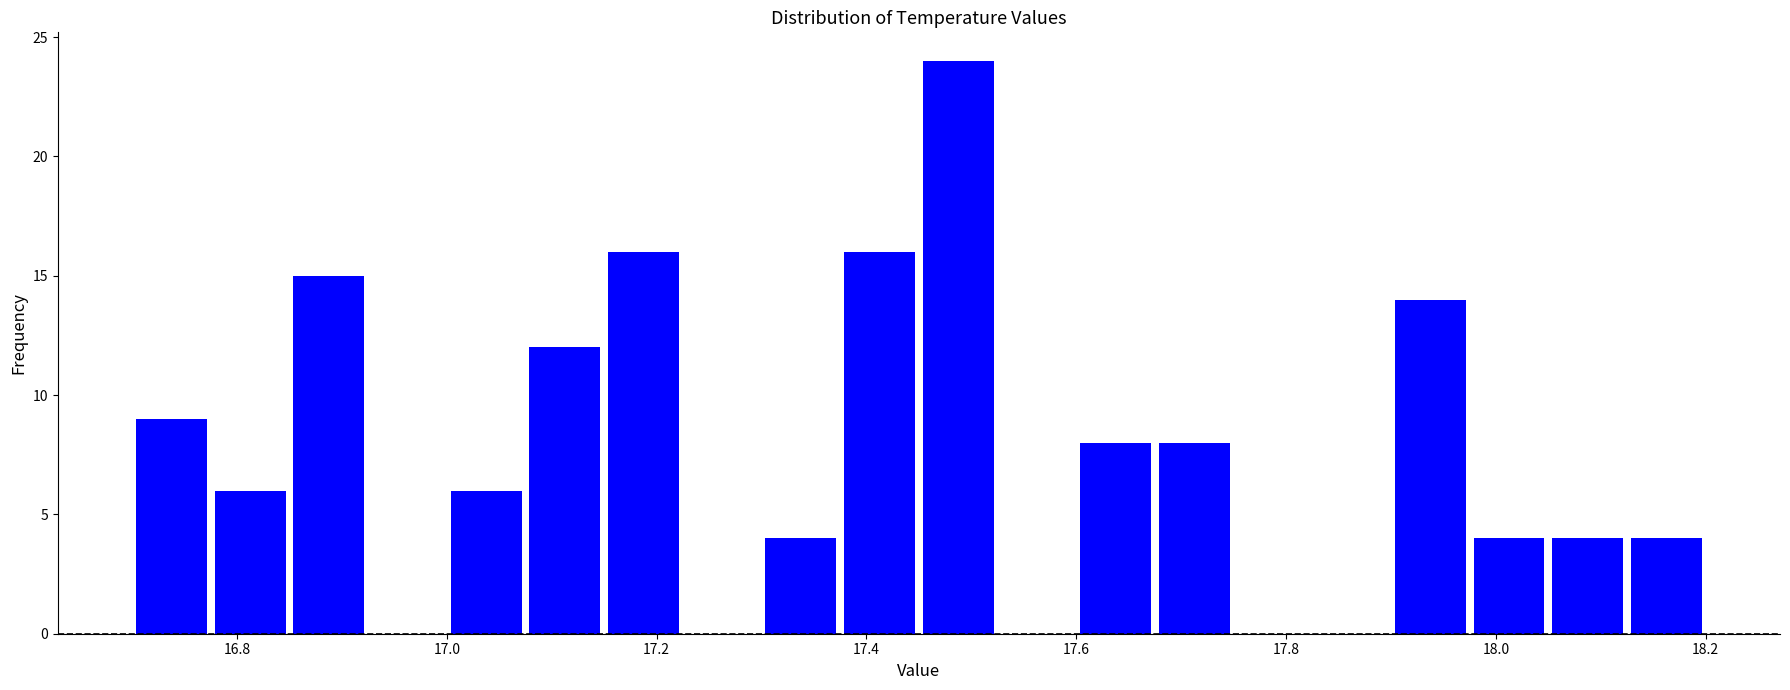

Around what value on the x-axis is the tallest bar? Give the approximate position of its centre, as read against the axis.

17.48